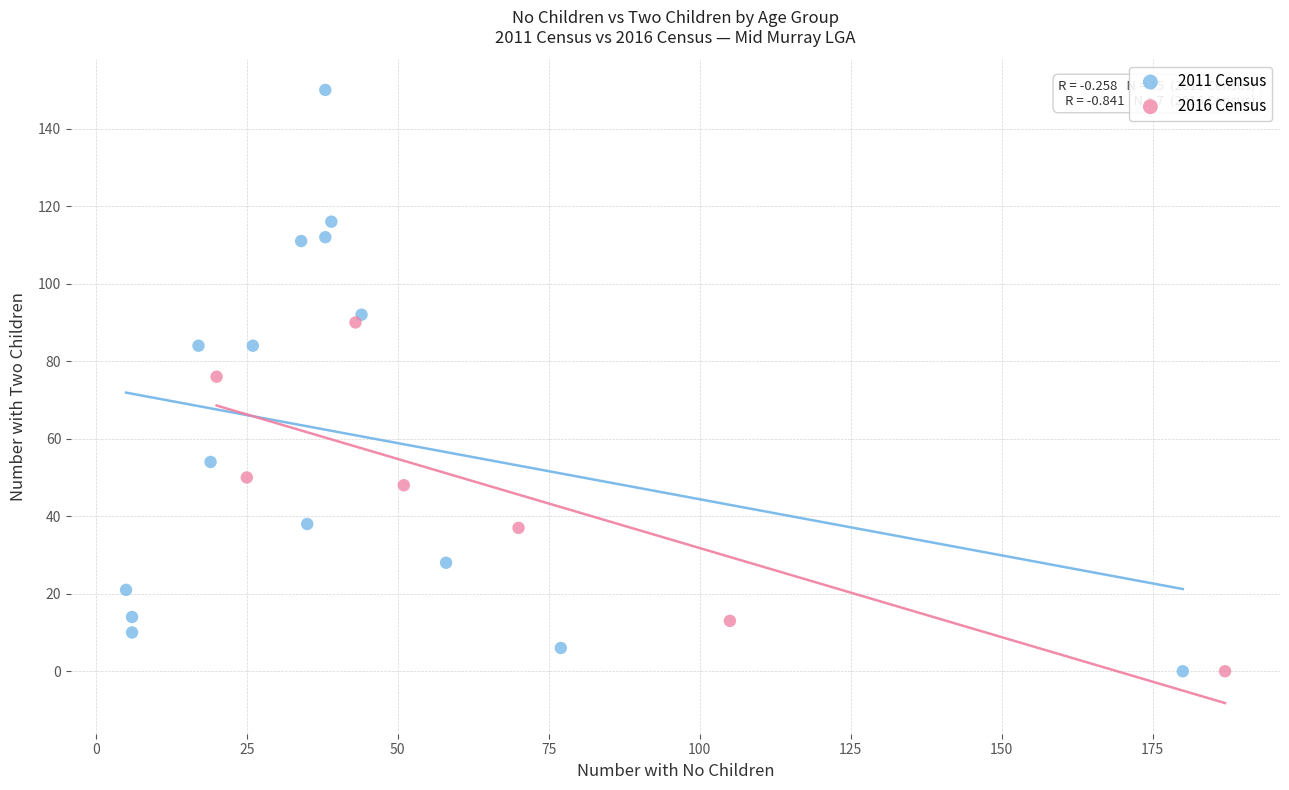

Which series contains the highest Y value?

2011 Census